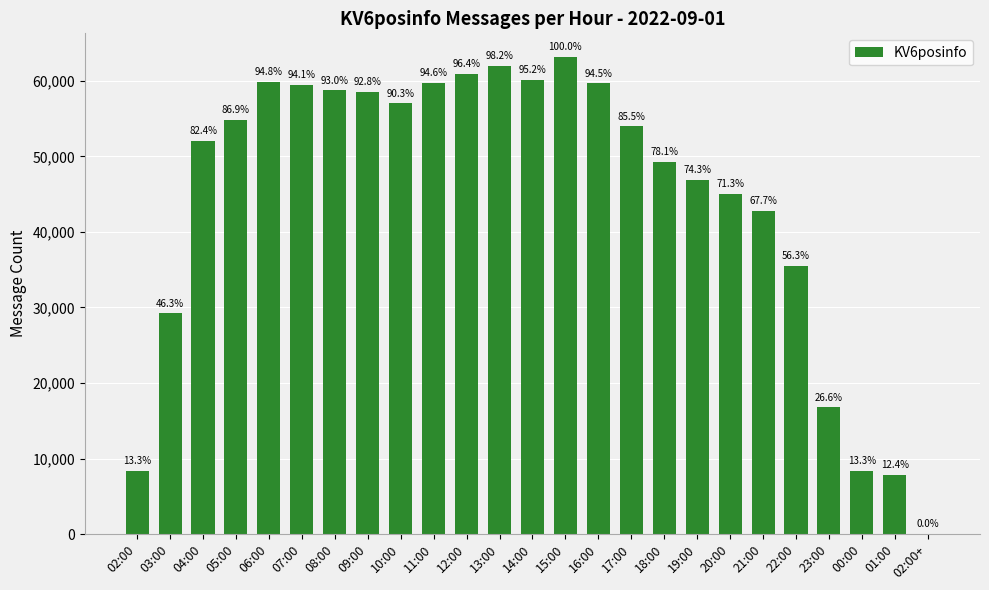

Are the bars horizontal?

No